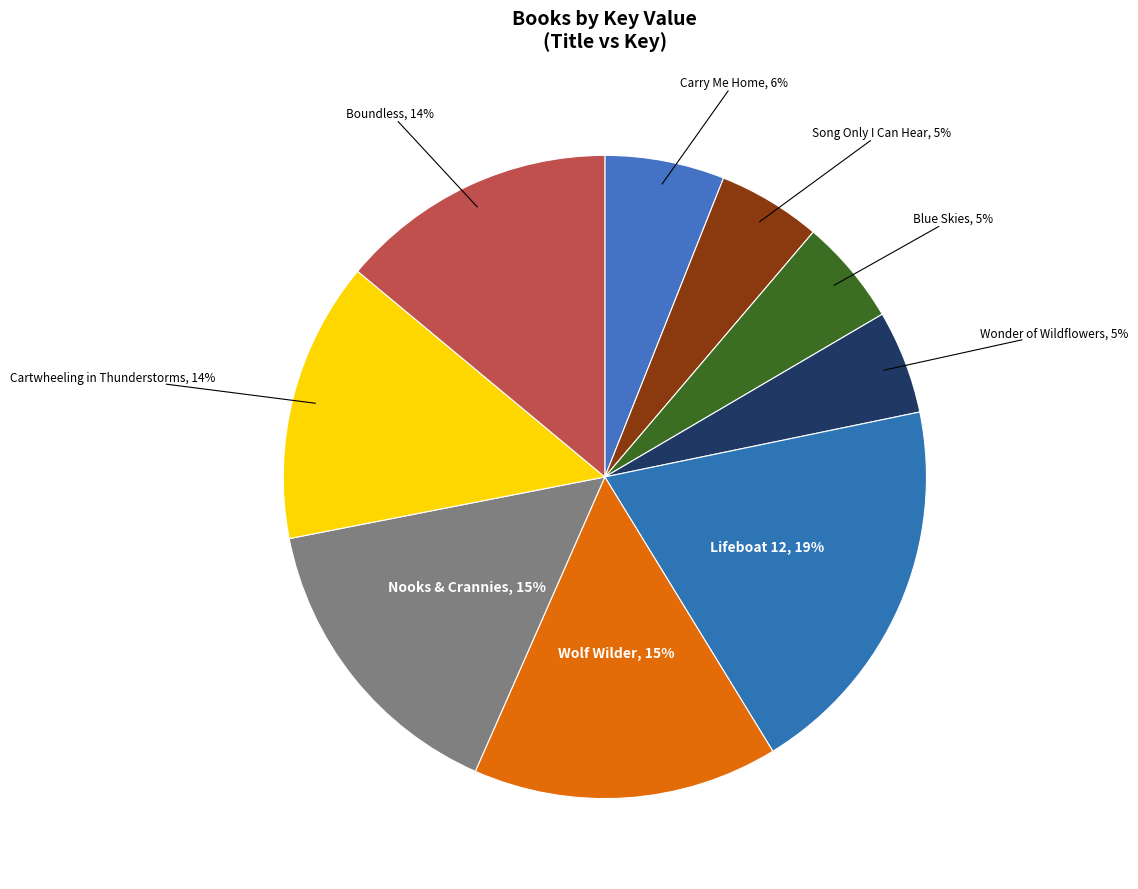

Is Lifeboat 12 the majority of the pie?

No